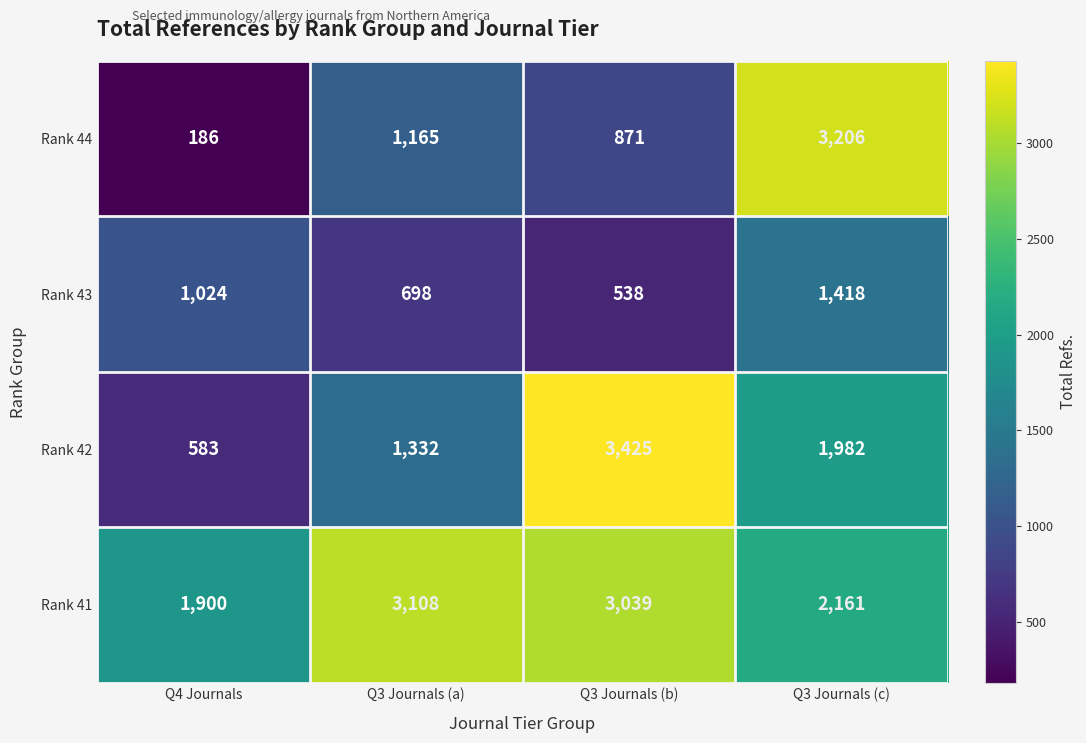

Rank the series at Q3 Journals (a) from lowest to highest value.

Rank 43, Rank 44, Rank 42, Rank 41